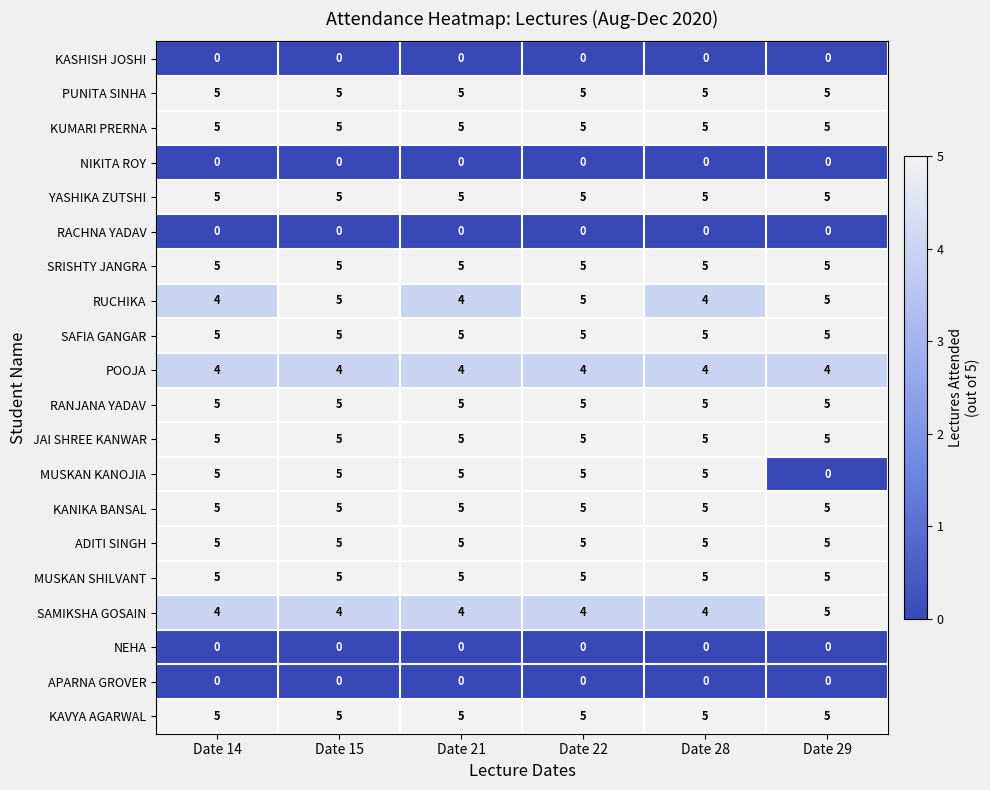

What is the maximum value shown in the chart?

5